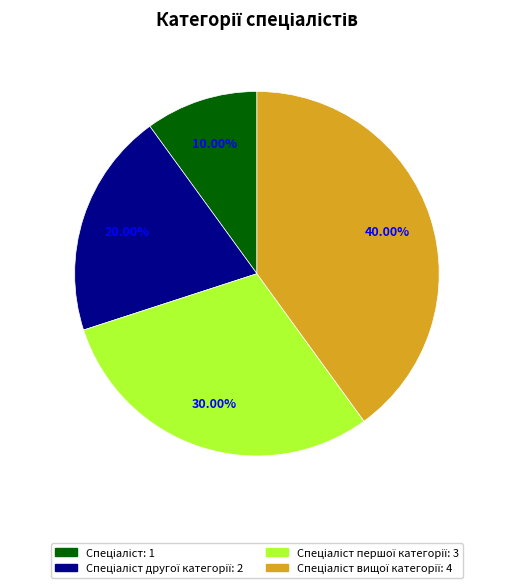

How many slices are in this pie chart?

4